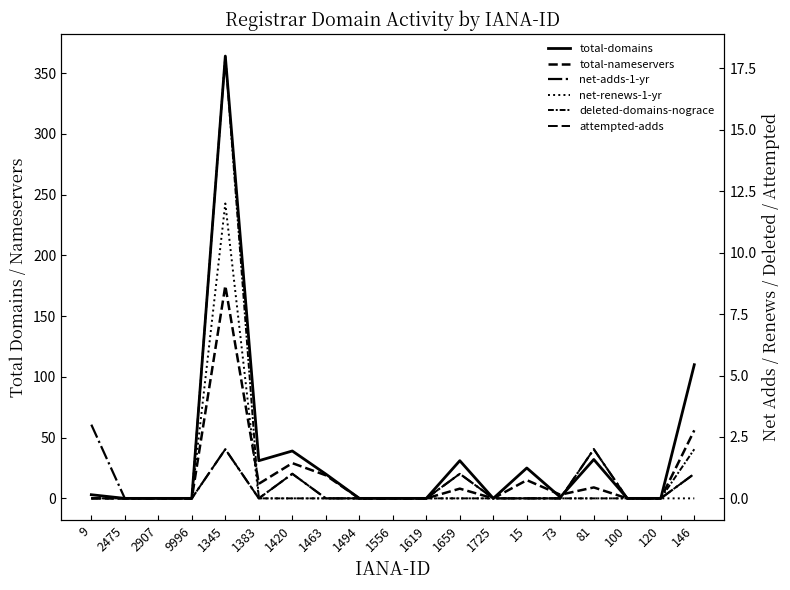

Count the number of data series in this chart.

6